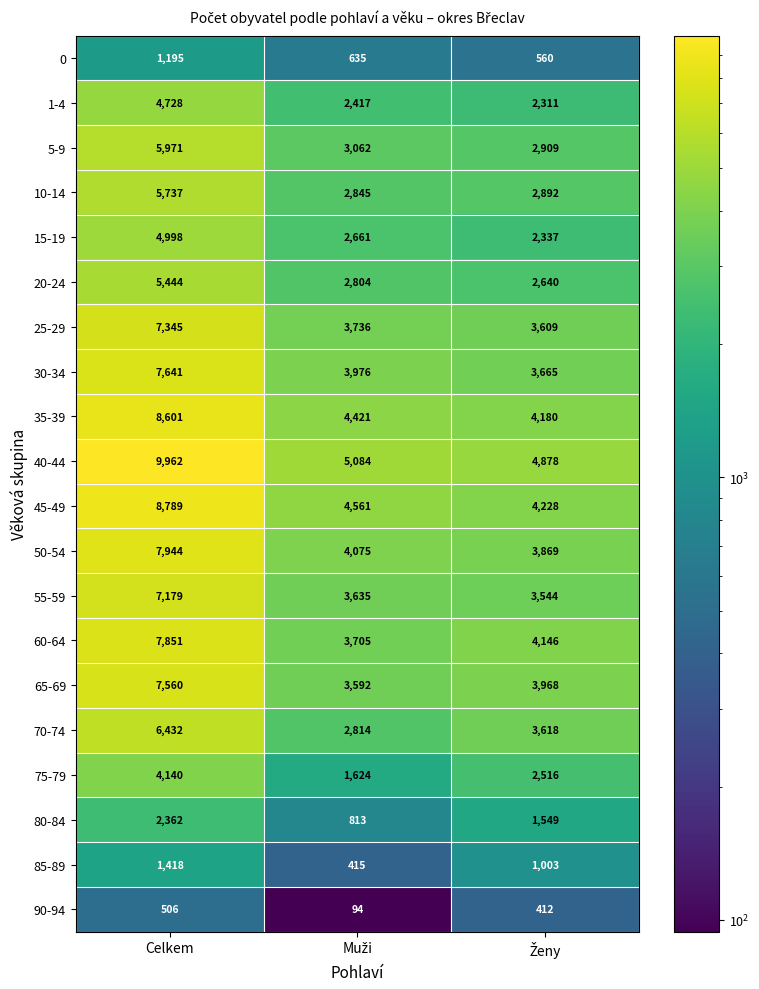

Rank the series by their maximum value, from highest to lowest.

40-44, 45-49, 35-39, 50-54, 60-64, 30-34, 65-69, 25-29, 55-59, 70-74, 5-9, 10-14, 20-24, 15-19, 1-4, 75-79, 80-84, 85-89, 0, 90-94